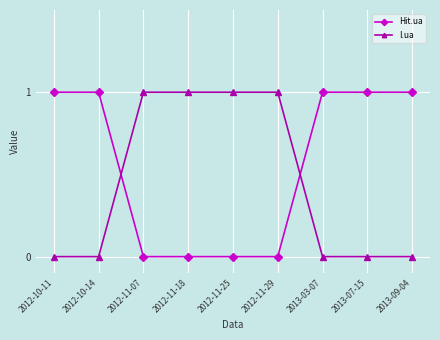

List the series in order of their overall mean, highest first.

Hit.ua, I.ua